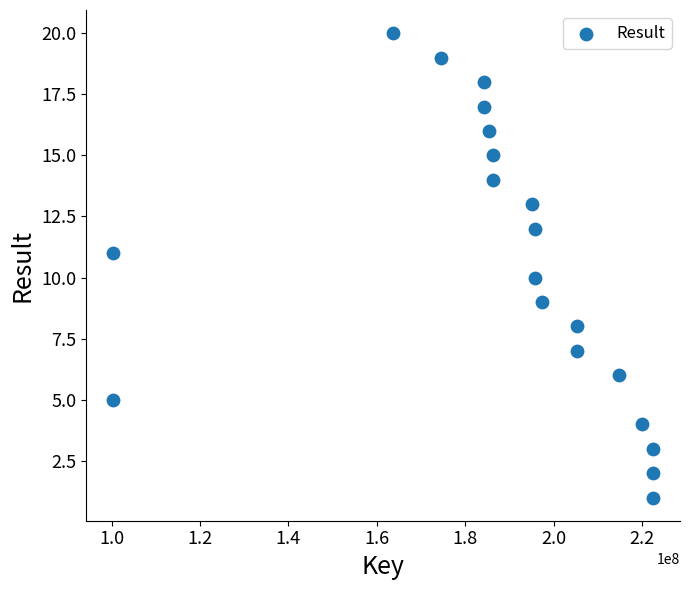

What is the range of X values (max minus min)?

122093394